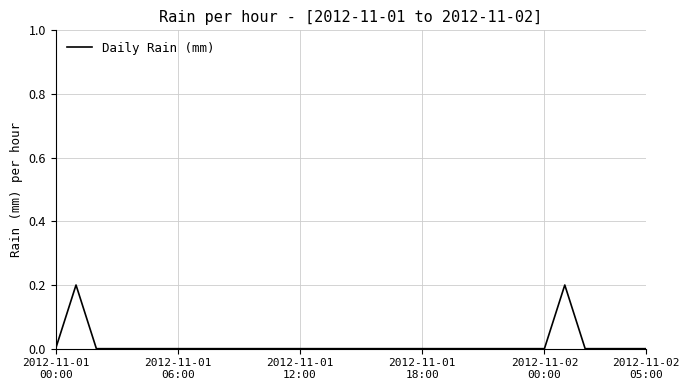

How many lines are shown in the chart?

1